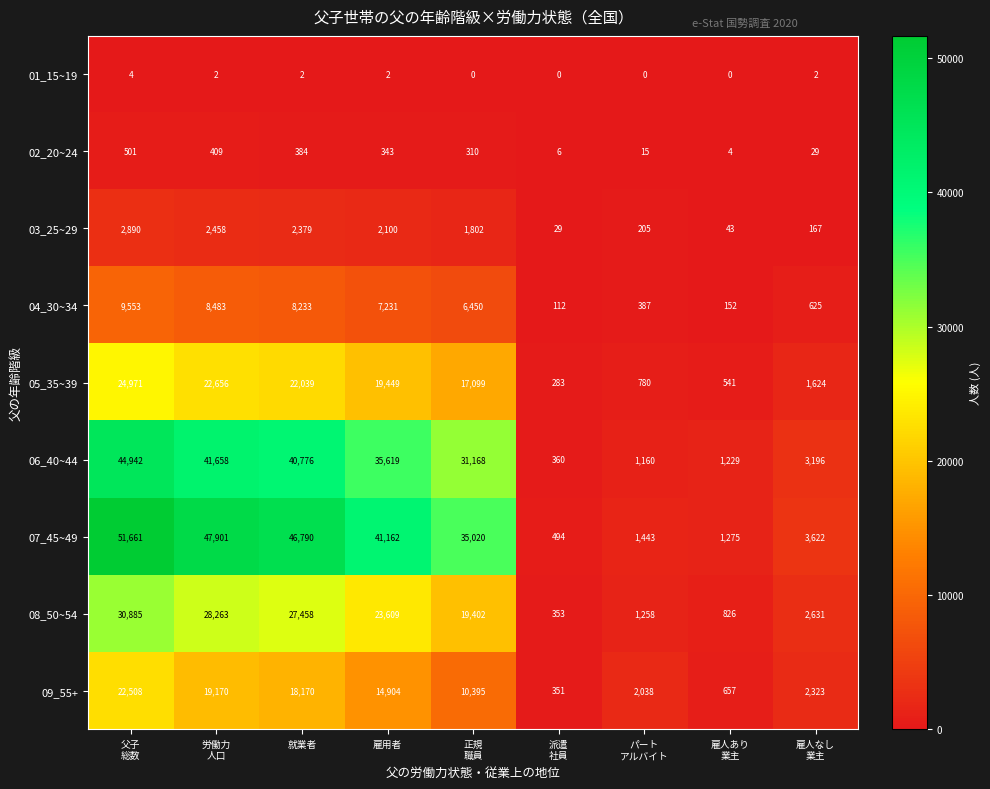

Which series has the widest spread of values?

07_45~49